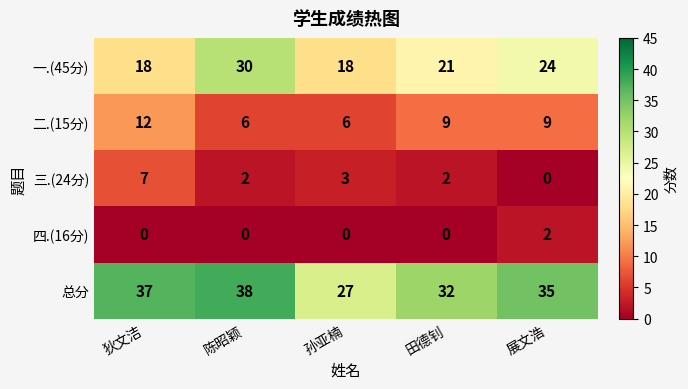

Reading right to left, list all the values displayed in this chart.

一.(45分): 24	21	18	30	18
二.(15分): 9	9	6	6	12
三.(24分): 0	2	3	2	7
四.(16分): 2	0	0	0	0
总分: 35	32	27	38	37